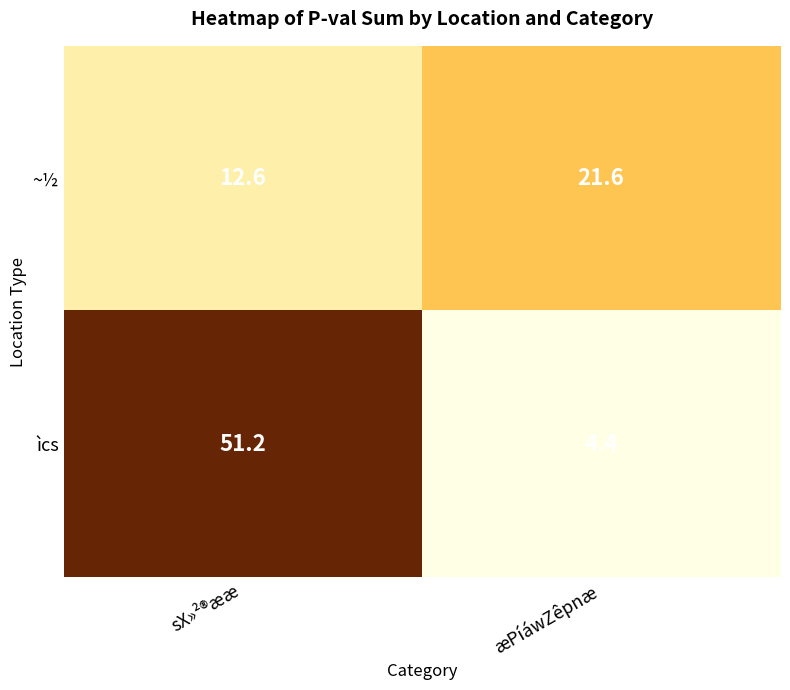

True or false: ~½ has a value of 28.2 at æPíáwZêpnæ.

False